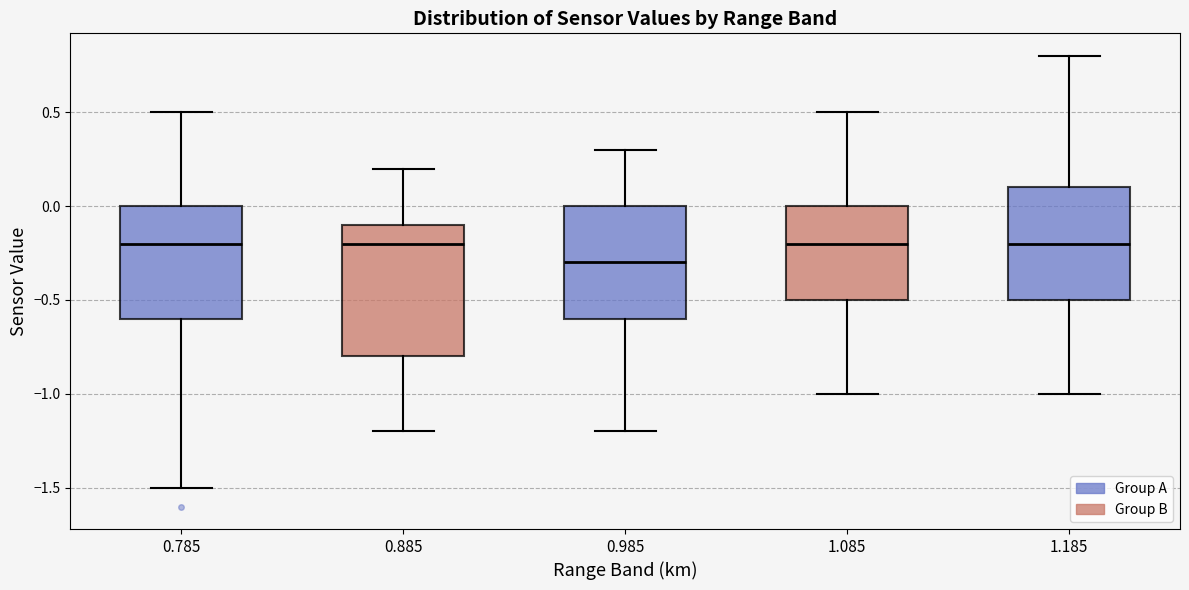

Which box's median line is the lowest?

0.985